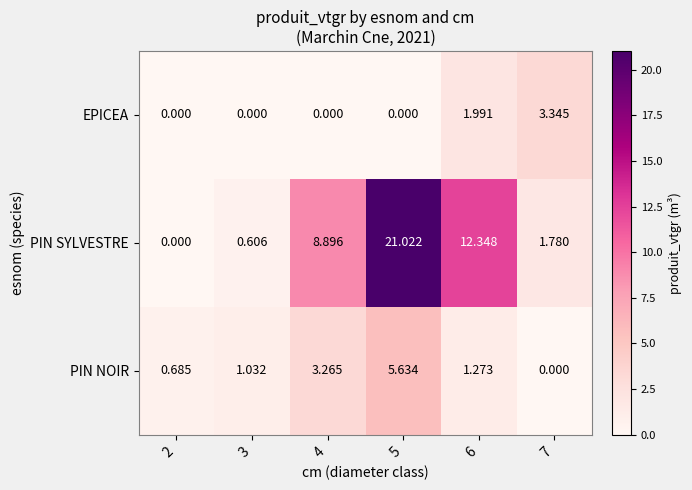

Rank the series by their average value, from highest to lowest.

PIN SYLVESTRE, PIN NOIR, EPICEA